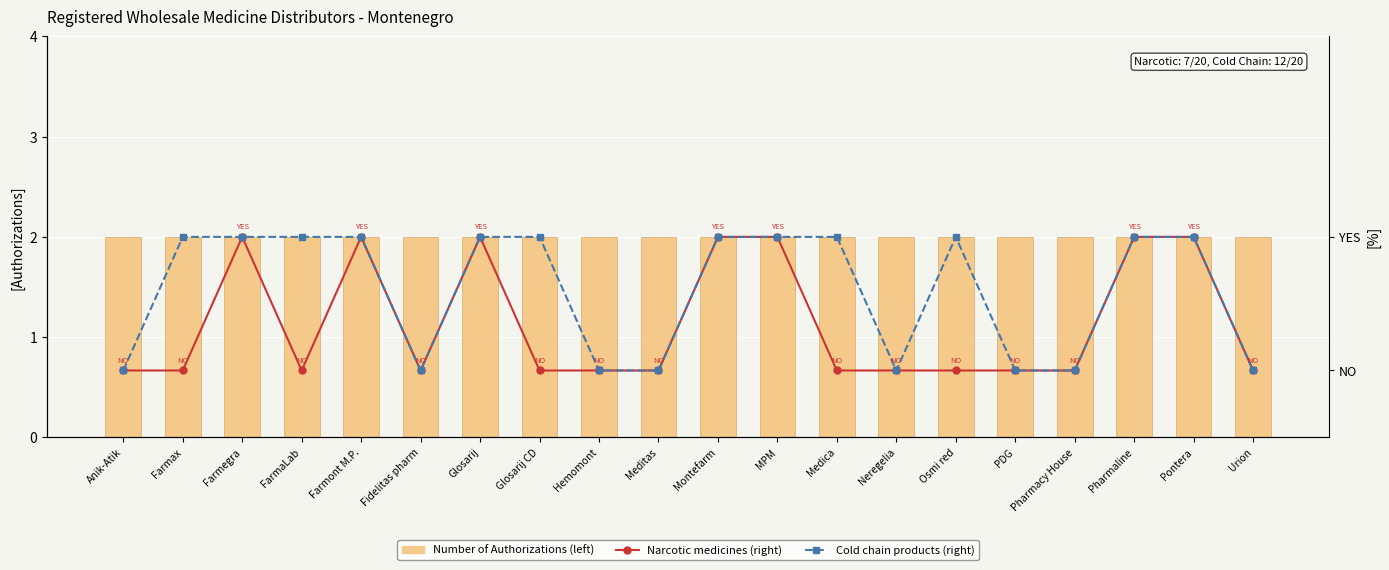

Rank the series by their maximum value, from lowest to highest.

Narcotic medicines (right), Cold chain products (right), Number of Authorizations (left)